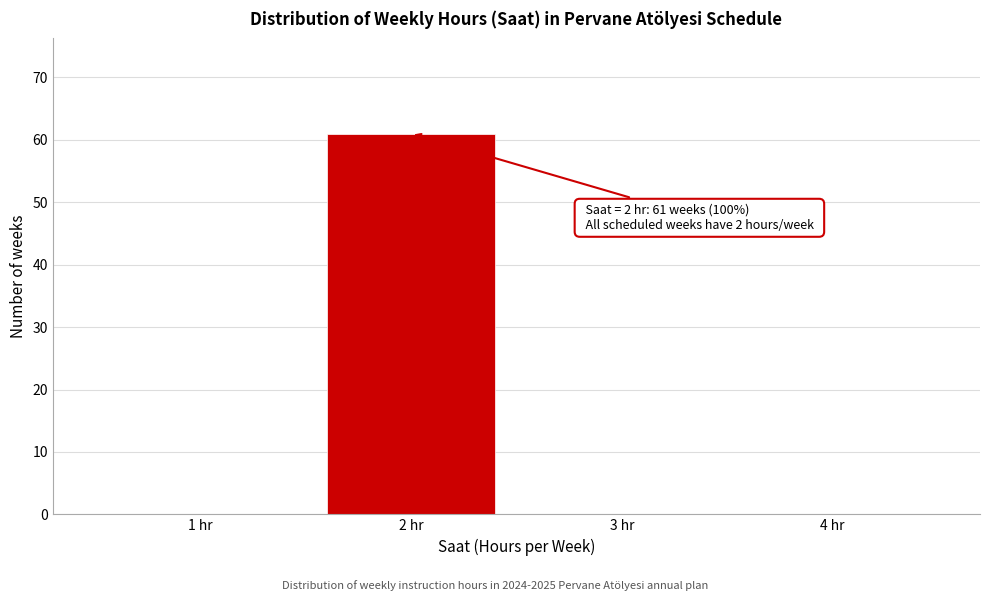

Reading left to right, extract all data points from this chart.

1 hr=0	2 hr=61	3 hr=0	4 hr=0